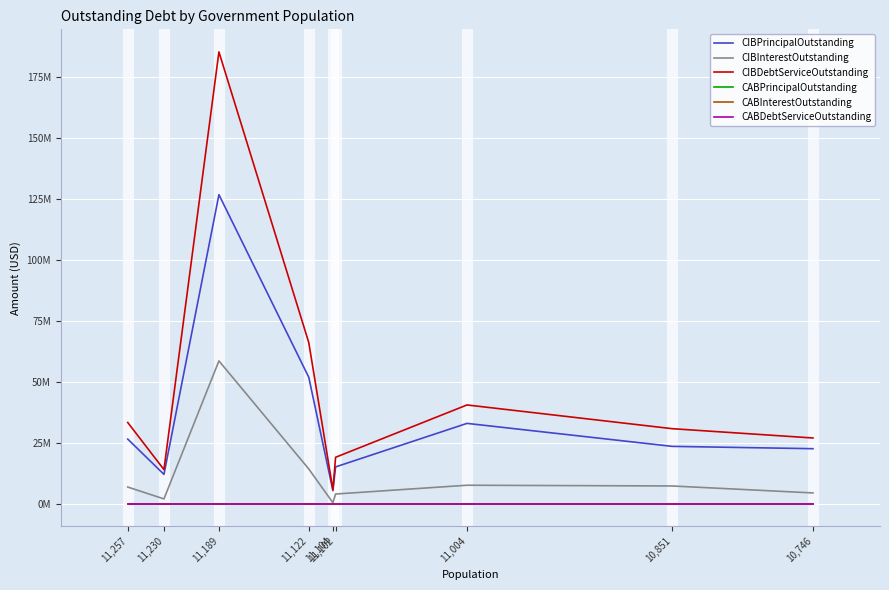

Which category has the highest value in the CABInterestOutstanding series?

11,257